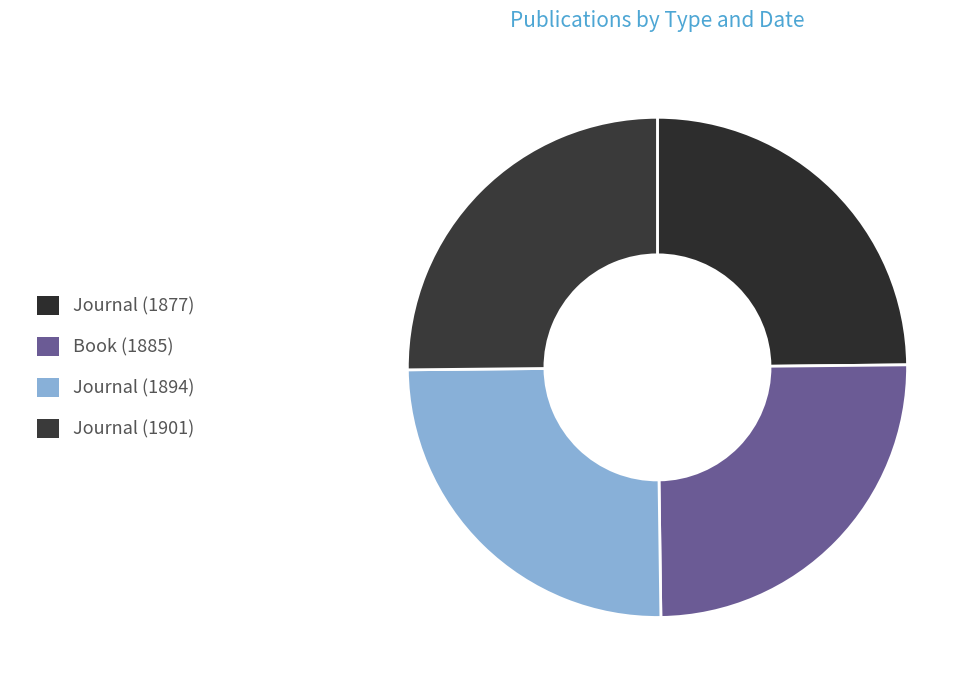

How many slices are in this pie chart?

4